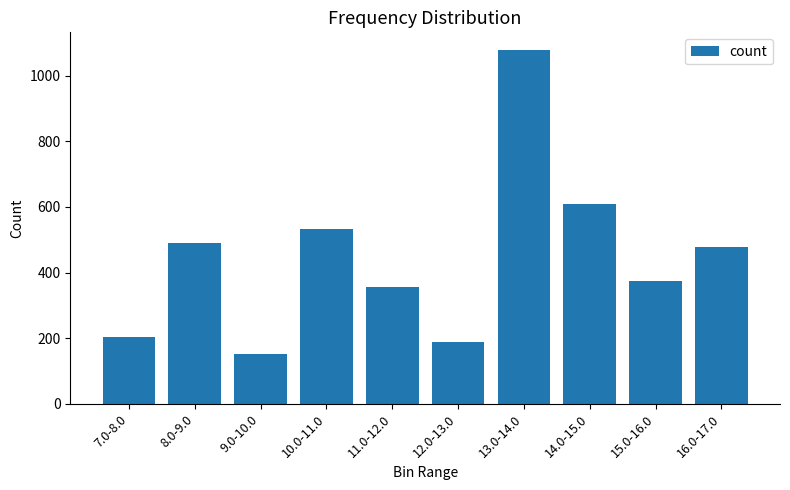

What is the label of the 4th bar from the right?

13.0-14.0